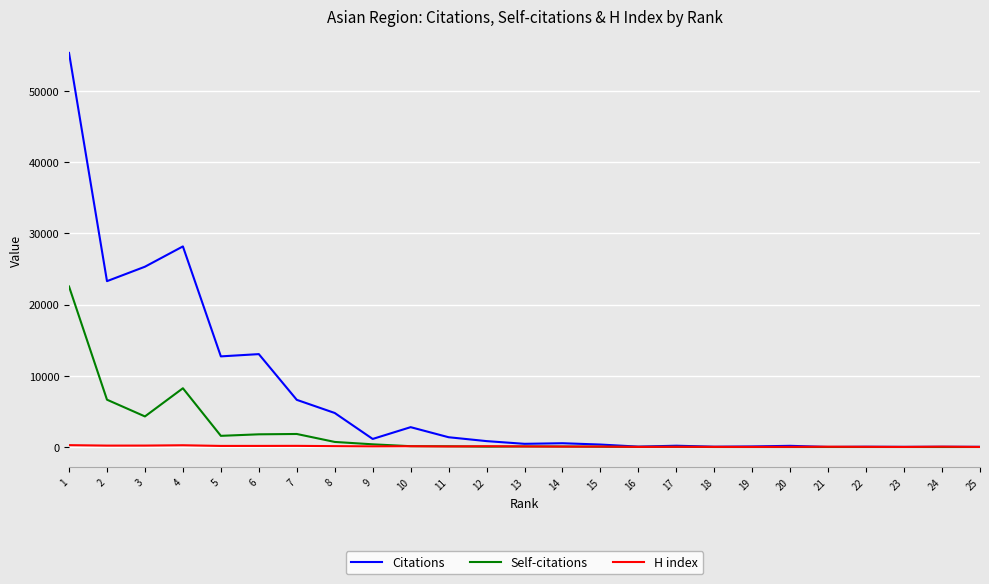

List the series in order of their peak value, highest first.

Citations, Self-citations, H index